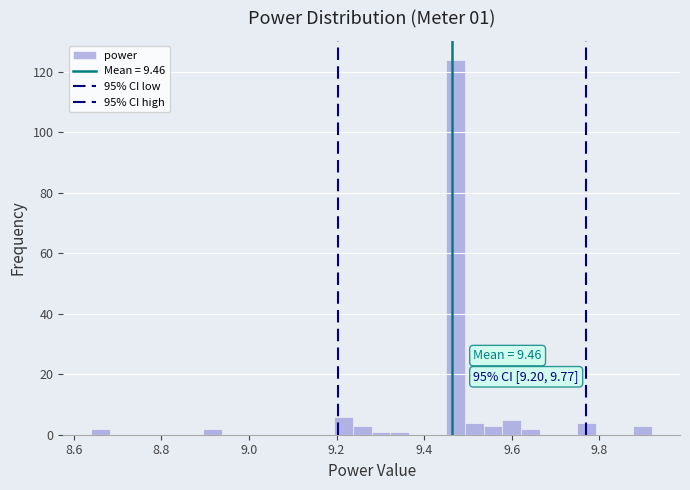

Read against the x-axis, roughly where is the centre of the tallest bar?

9.48